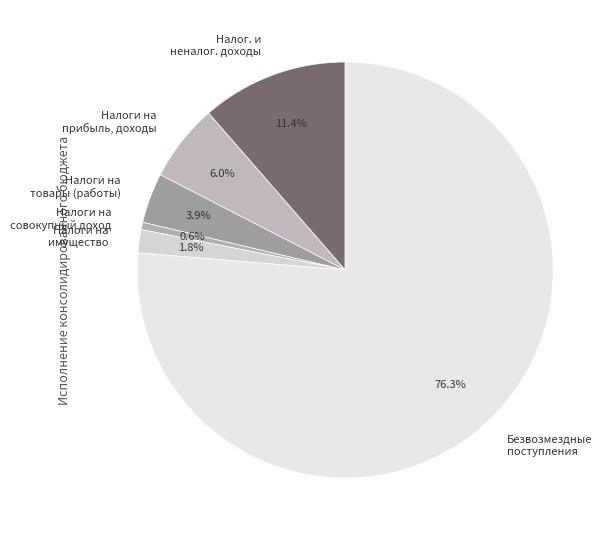

Which category has the biggest portion of the pie?

Безвозмездные поступления